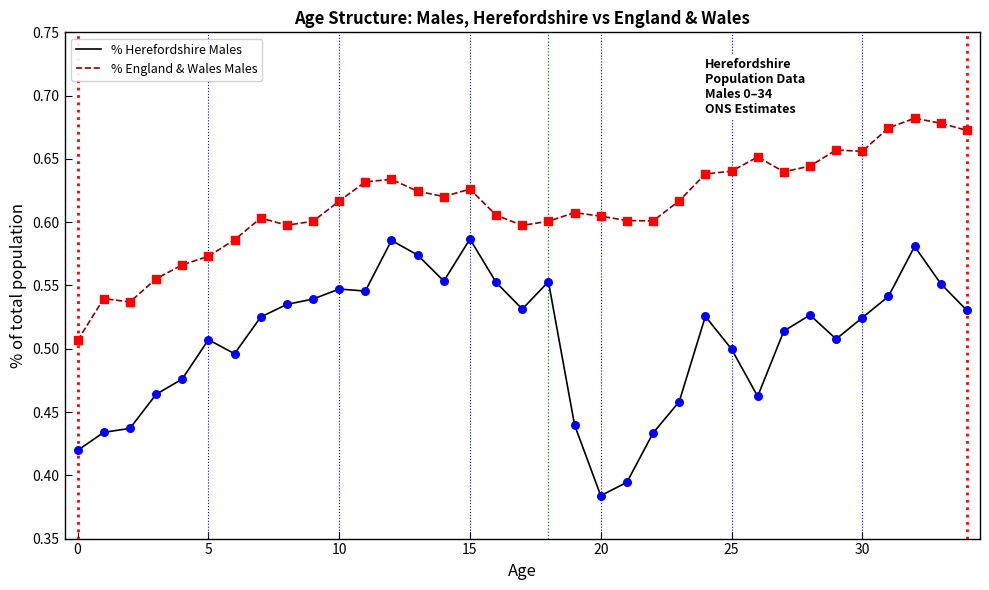

Which series has the largest total across all categories?

% England & Wales Males